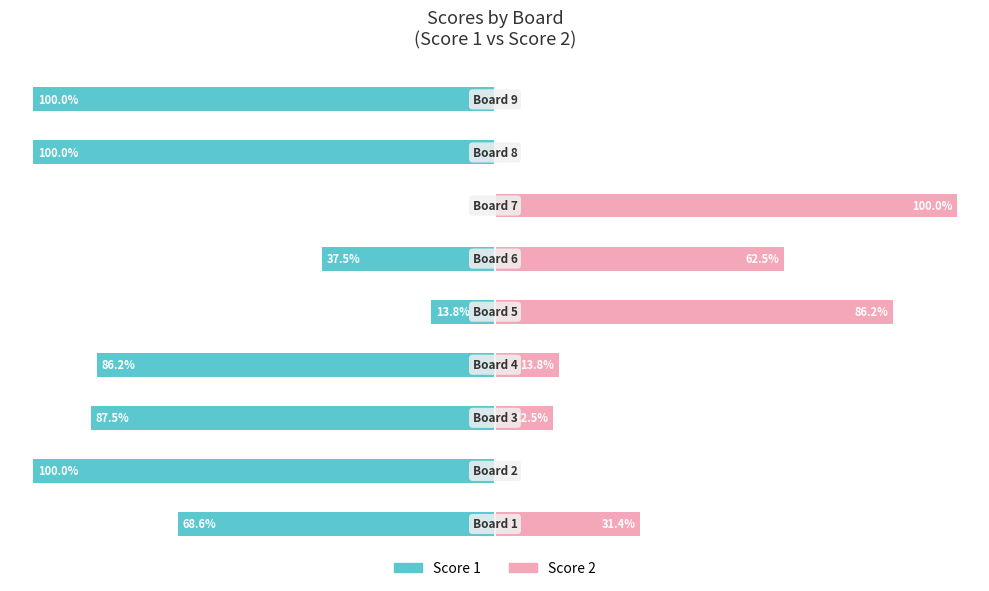

What are all the series names shown in the legend?

Score 1, Score 2